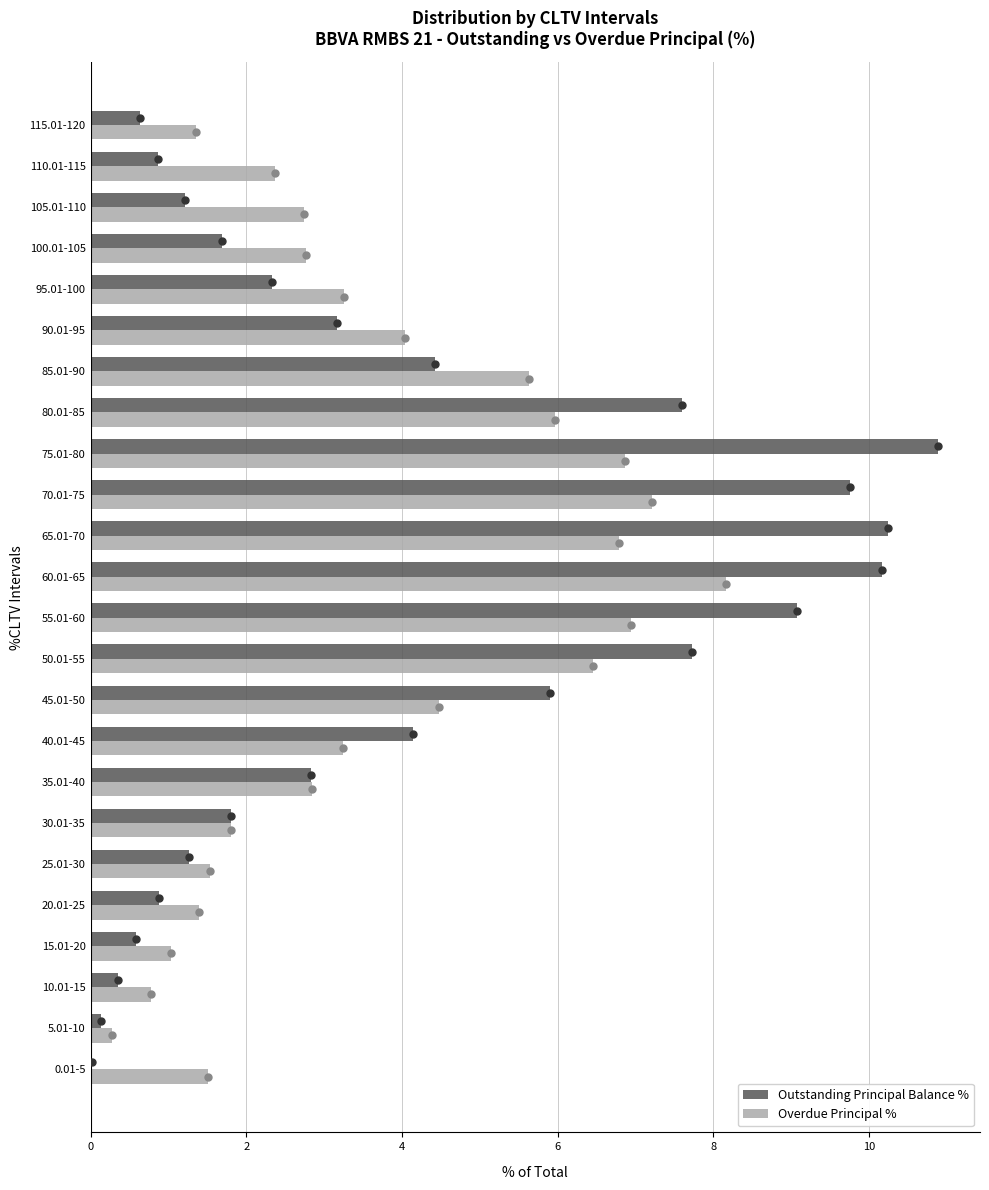

How many bars are there in total?

48